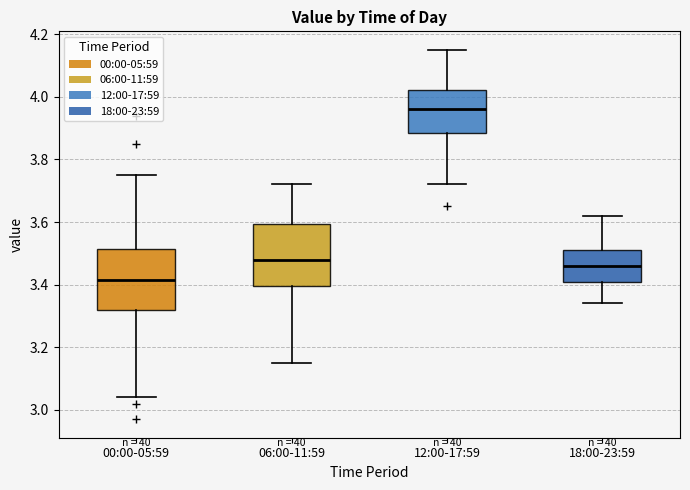

Where is the upper edge of the box for 12:00-17:59 on the y-axis? The values are not printed on the chart, so give them approximately, as read against the axis.

4.02